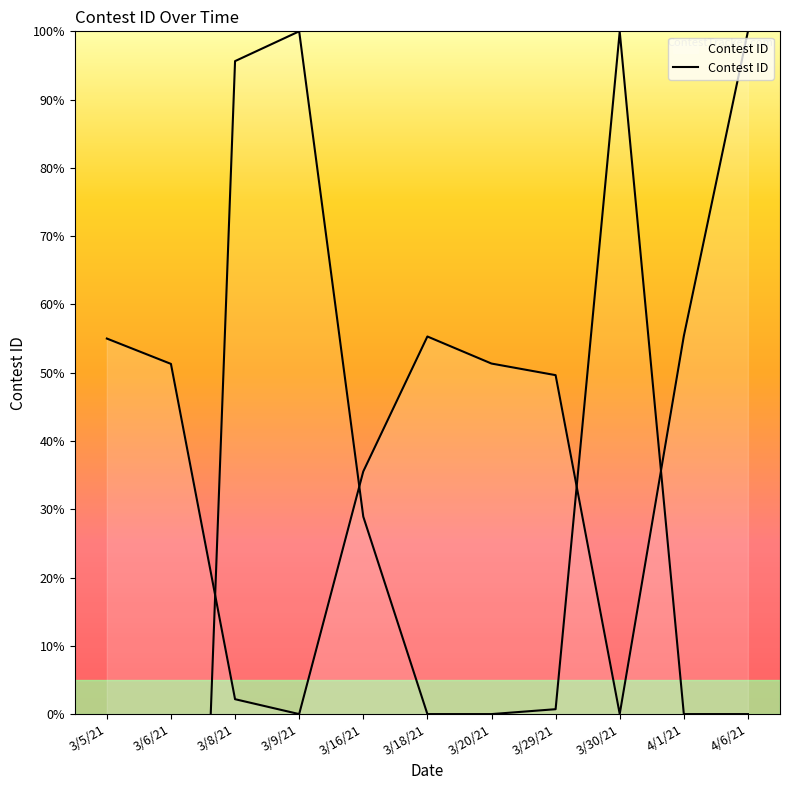

How many interior local peaks (higher than both neighbors) does the data have?

1